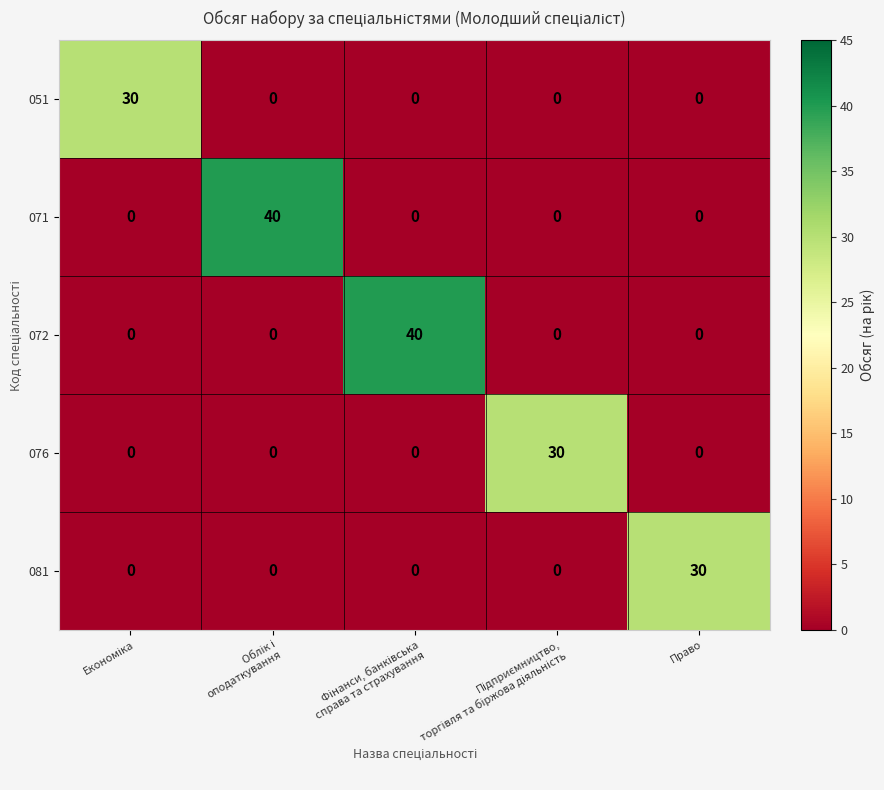

What is the difference between the maximum and minimum values in the 081 series?

30